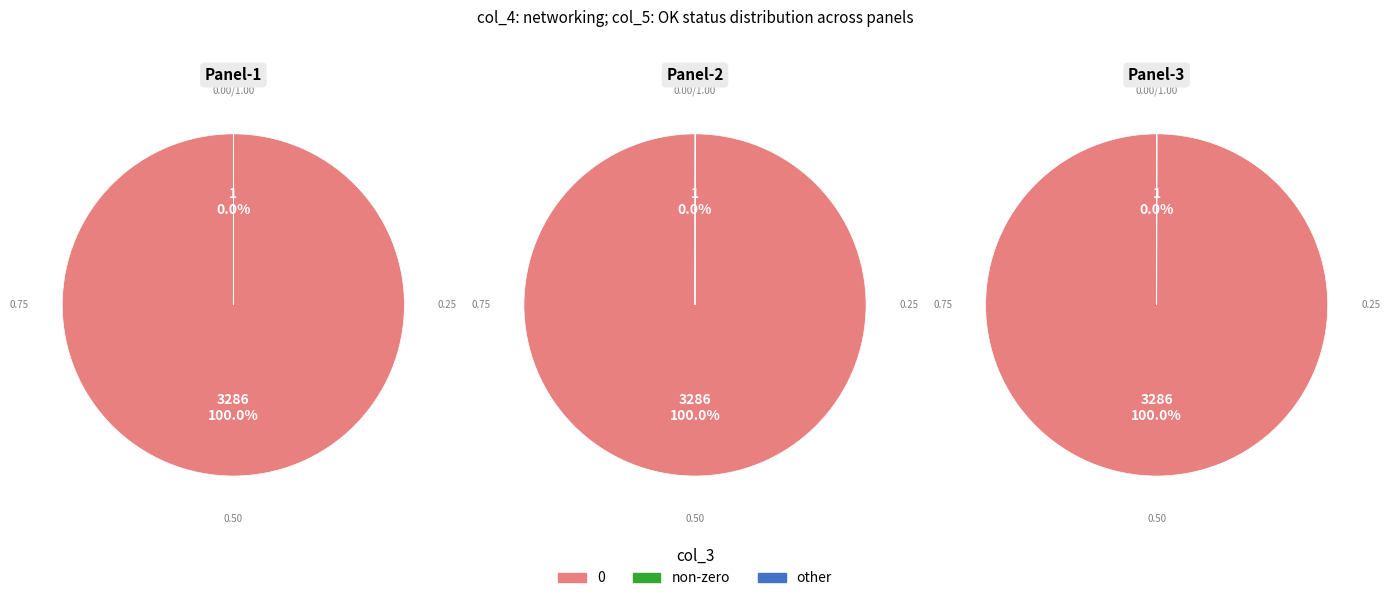

Is 13 the majority of the pie?

No